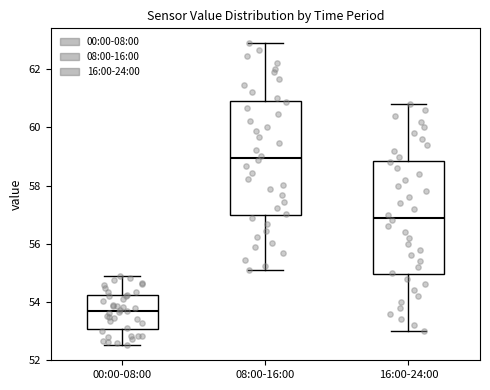

Which box's median line is the lowest?

00:00-08:00